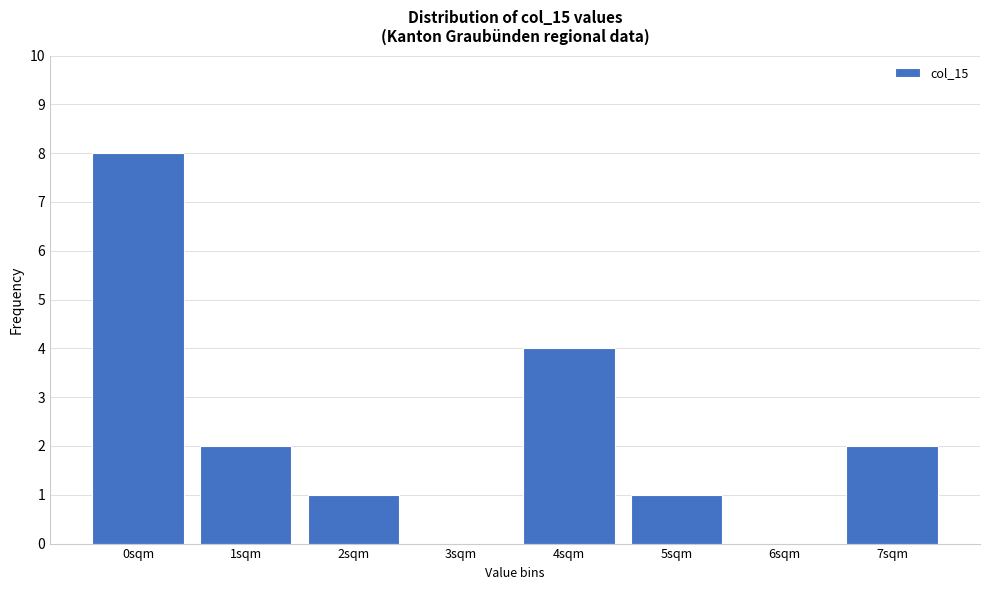

Reading right to left, extract all data points from this chart.

7sqm=2	6sqm=0	5sqm=1	4sqm=4	3sqm=0	2sqm=1	1sqm=2	0sqm=8